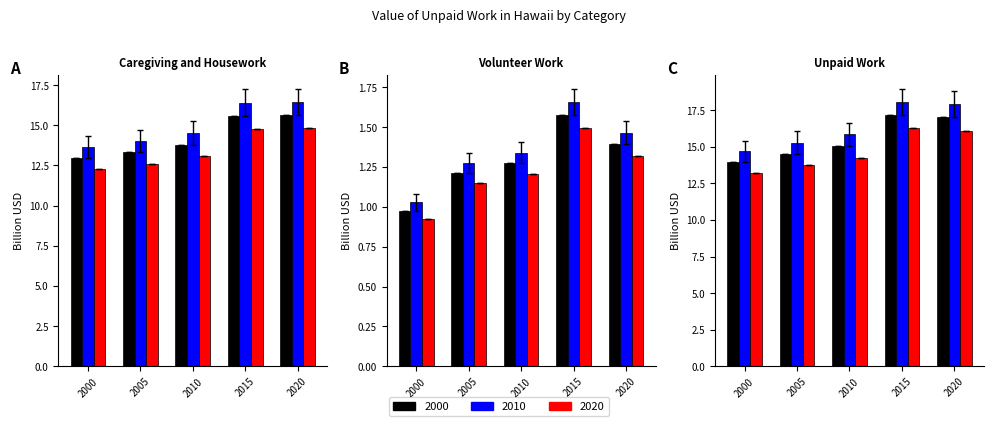

Rank the series by their maximum value, from lowest to highest.

Value of Volunteer Work, Value of Caregiving and Housework, Value of Unpaid Work